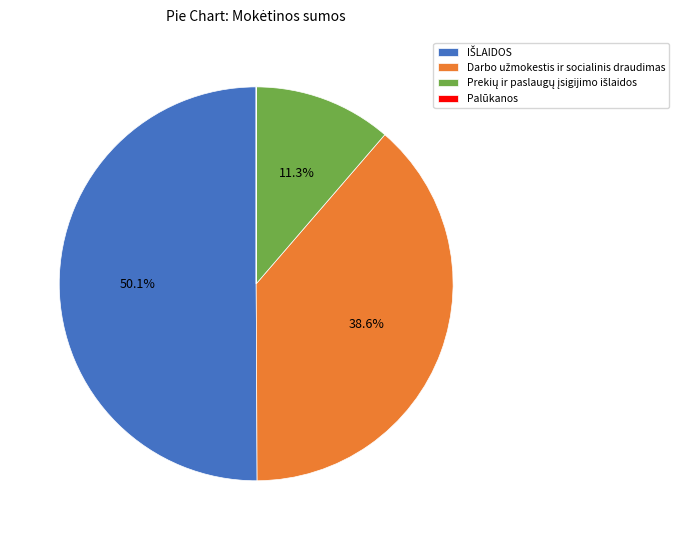

Rank the categories by value from highest to lowest.

IŠLAIDOS, Darbo užmokestis ir socialinis draudimas, Prekių ir paslaugų įsigijimo išlaidos, Palūkanos